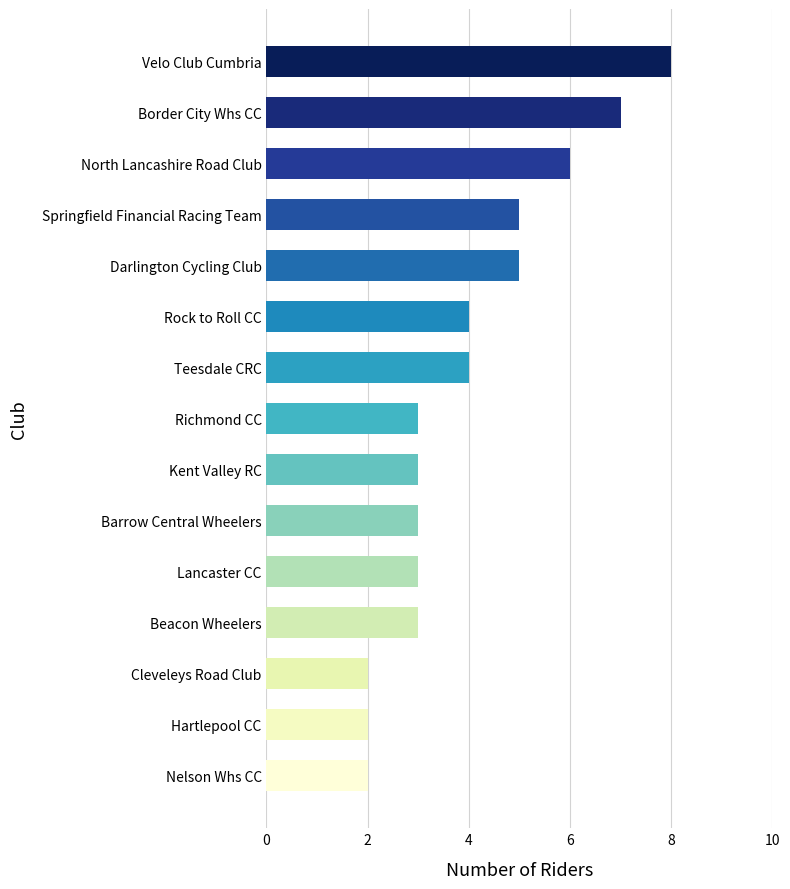

What value does the data have at Springfield Financial Racing Team?

5